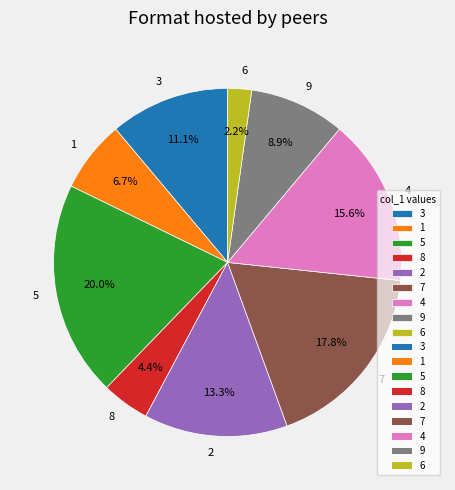

How many segments does this pie chart have?

9